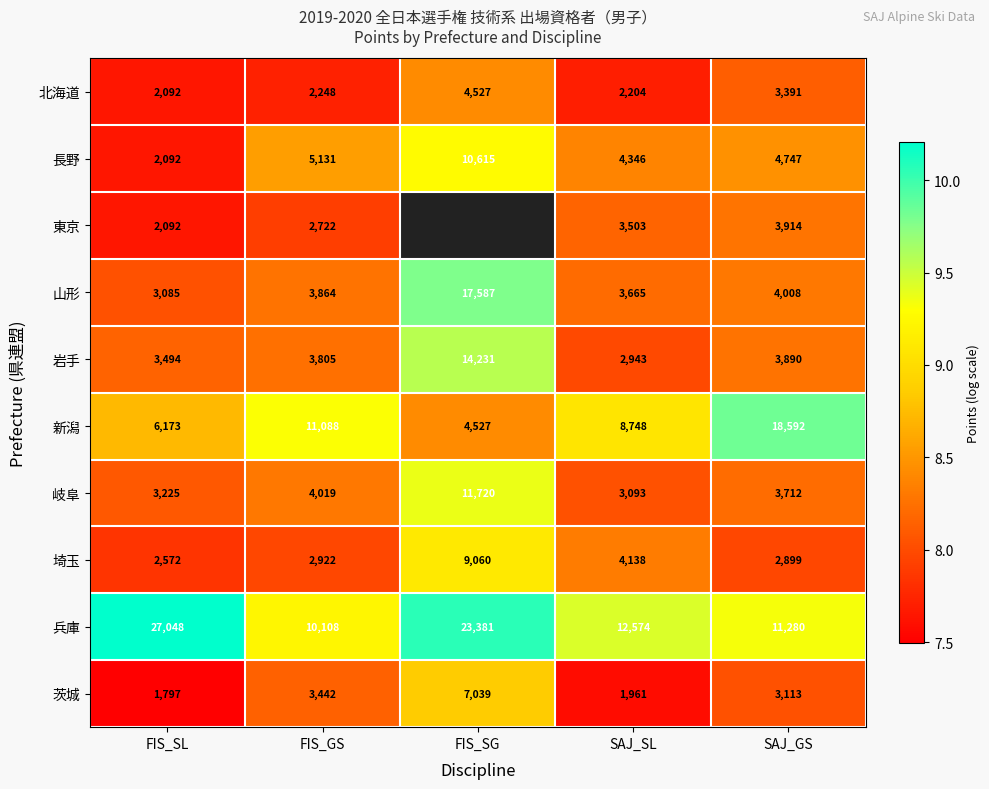

At which label does 岐阜 first exceed 3712?

FIS_GS